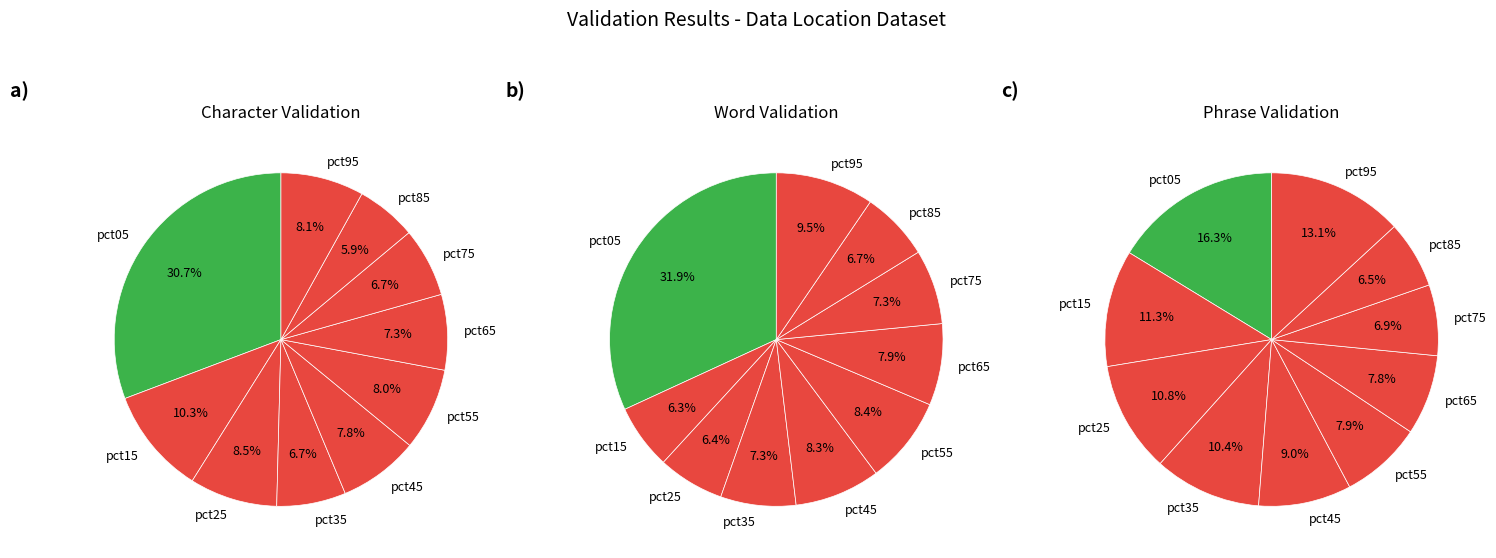

To the nearest percent, what percentage of the pie is pct85?

6%